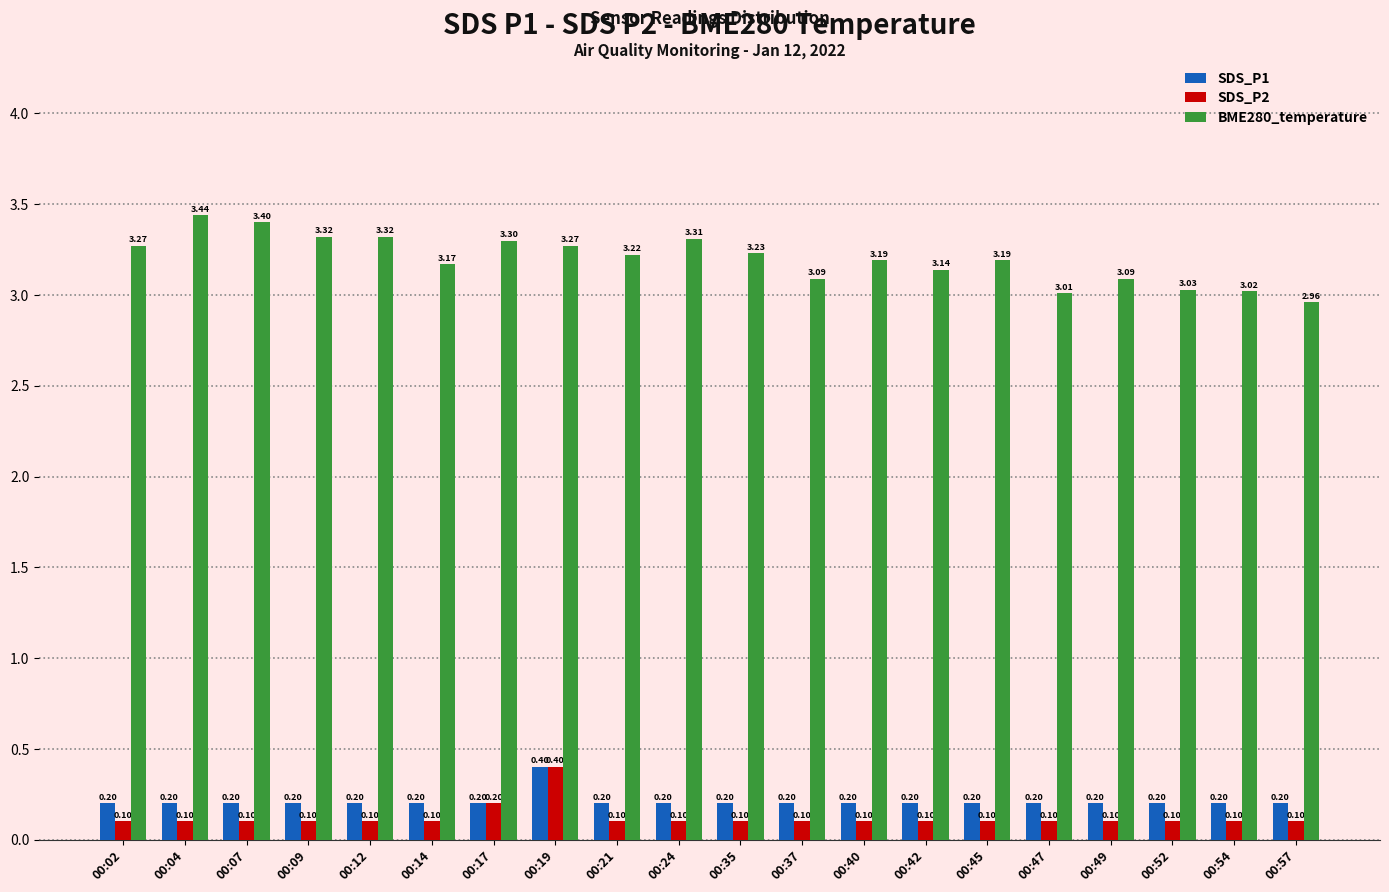

True or false: SDS_P2 has a value of 0.1 at 00:40.

True